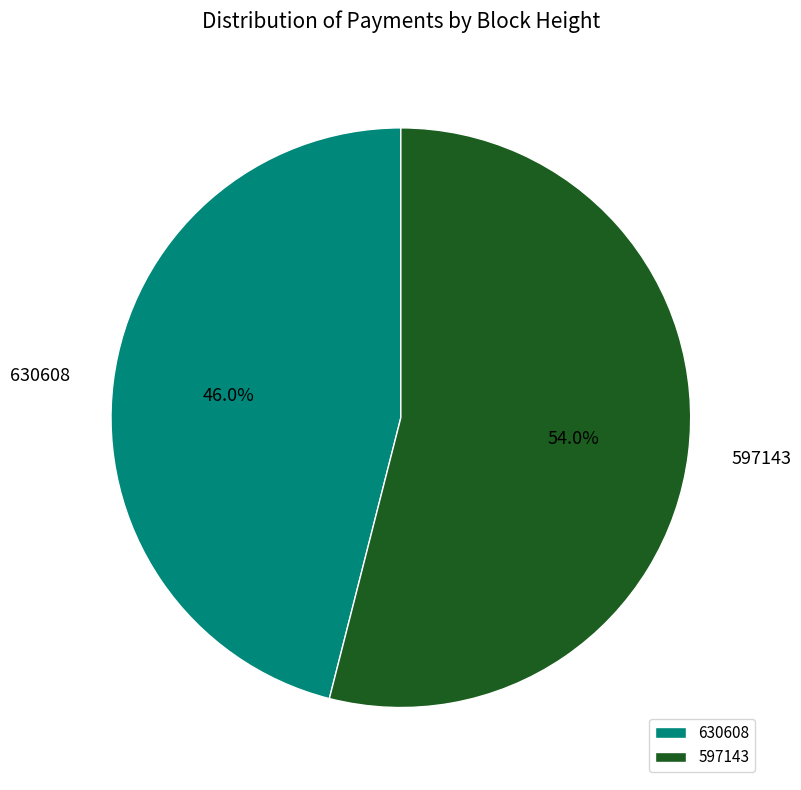

Count the number of slices in the pie.

2